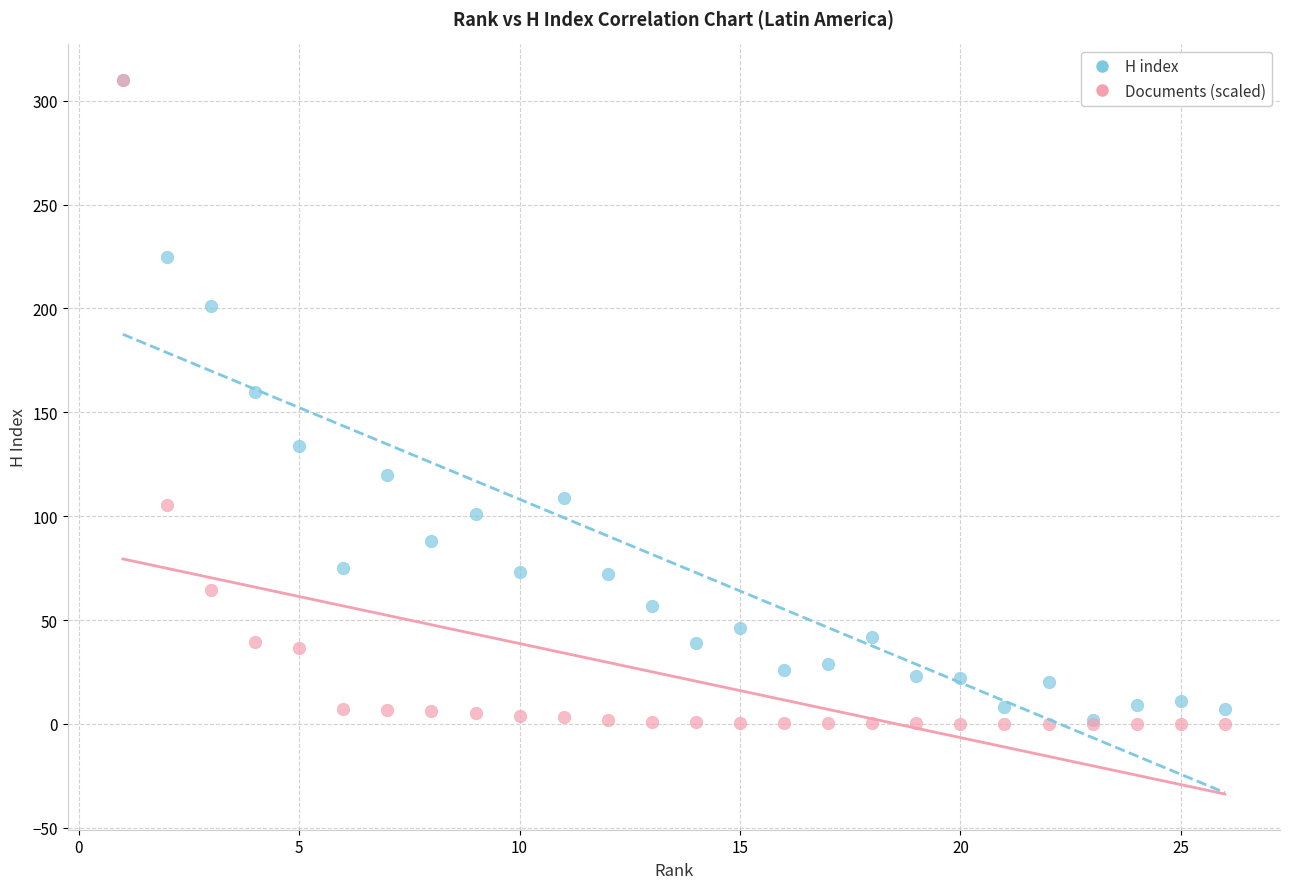

Across all series, what Y value is closest to 155?

160.0